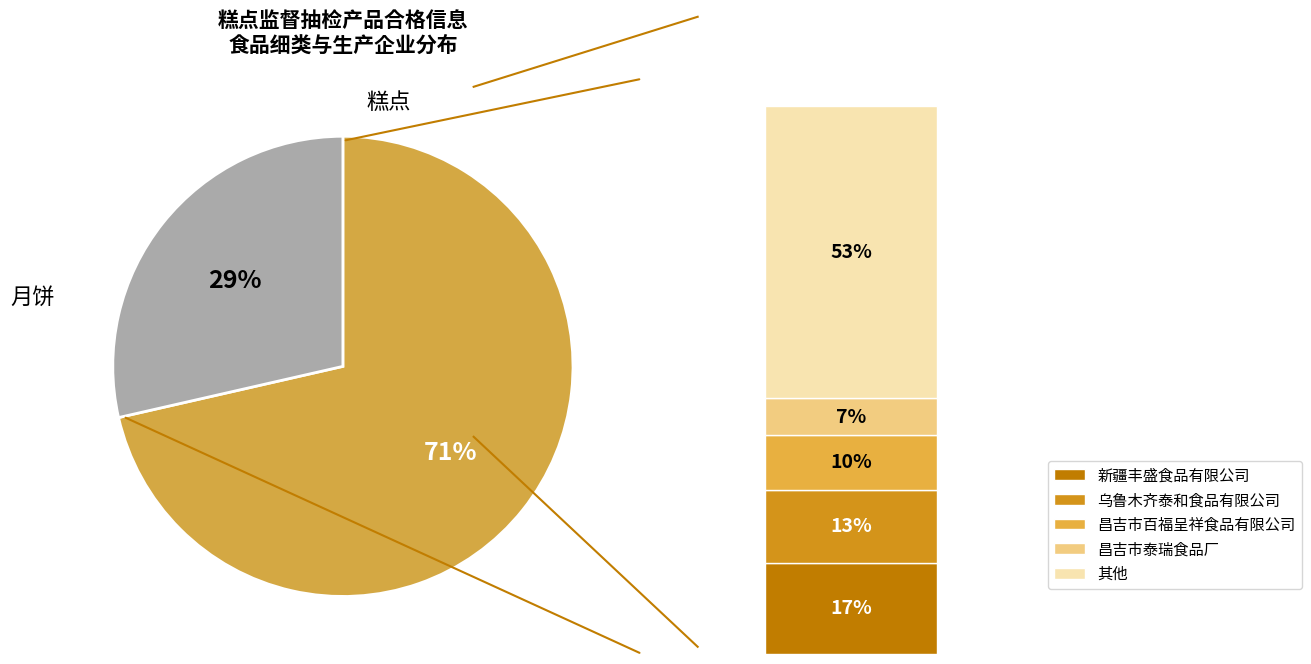

How many slices are in this pie chart?

2